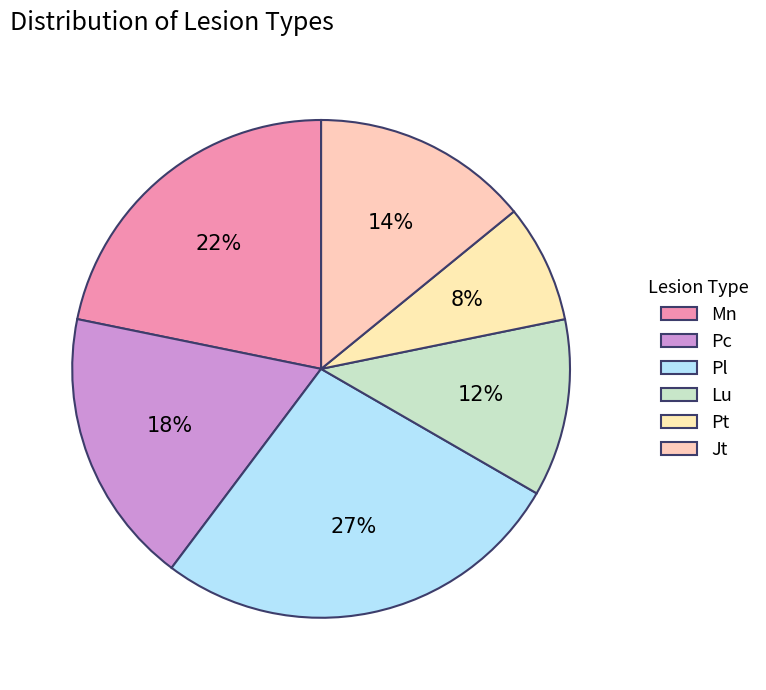

Count the number of slices in the pie.

6